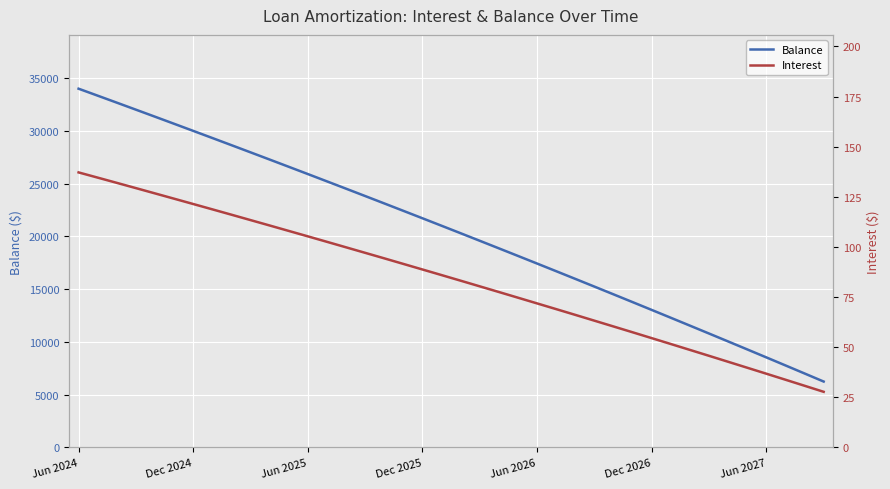

At which label does Balance reach its minimum?

39